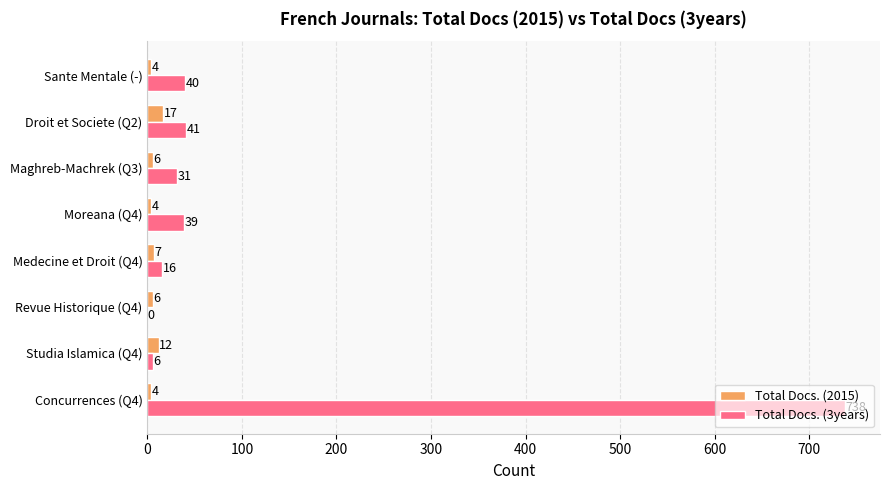

What is the sum of the Total Docs. (2015) values at Maghreb-Machrek (Q3) and Sante Mentale (-)?

10